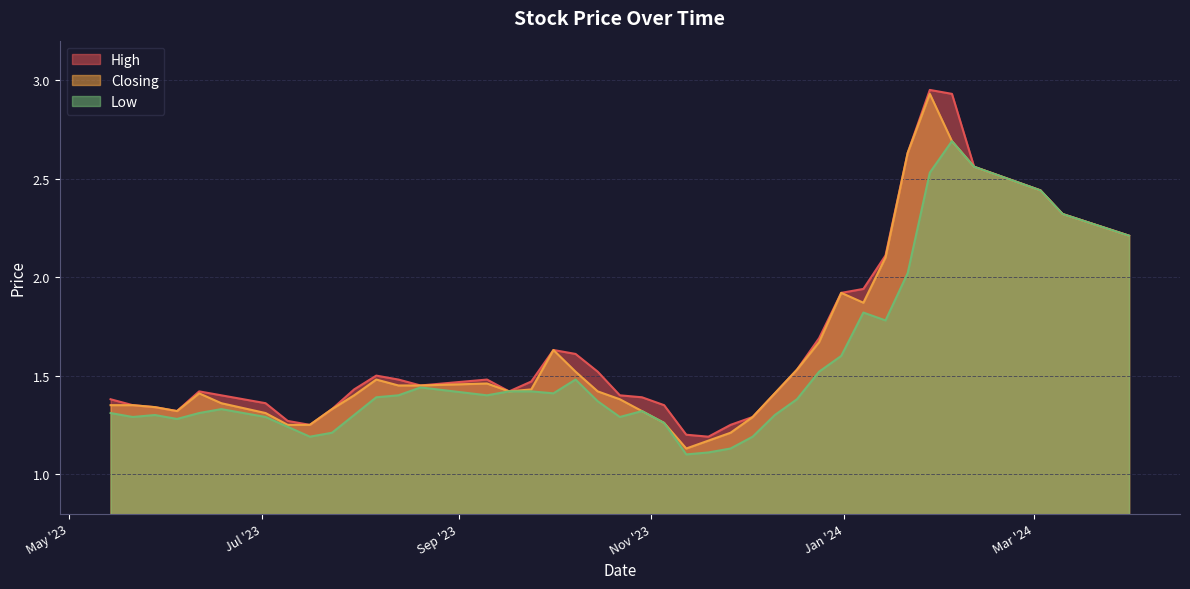

At 28/05/2023, list the series in order from largest to smallest.

High, Closing, Low